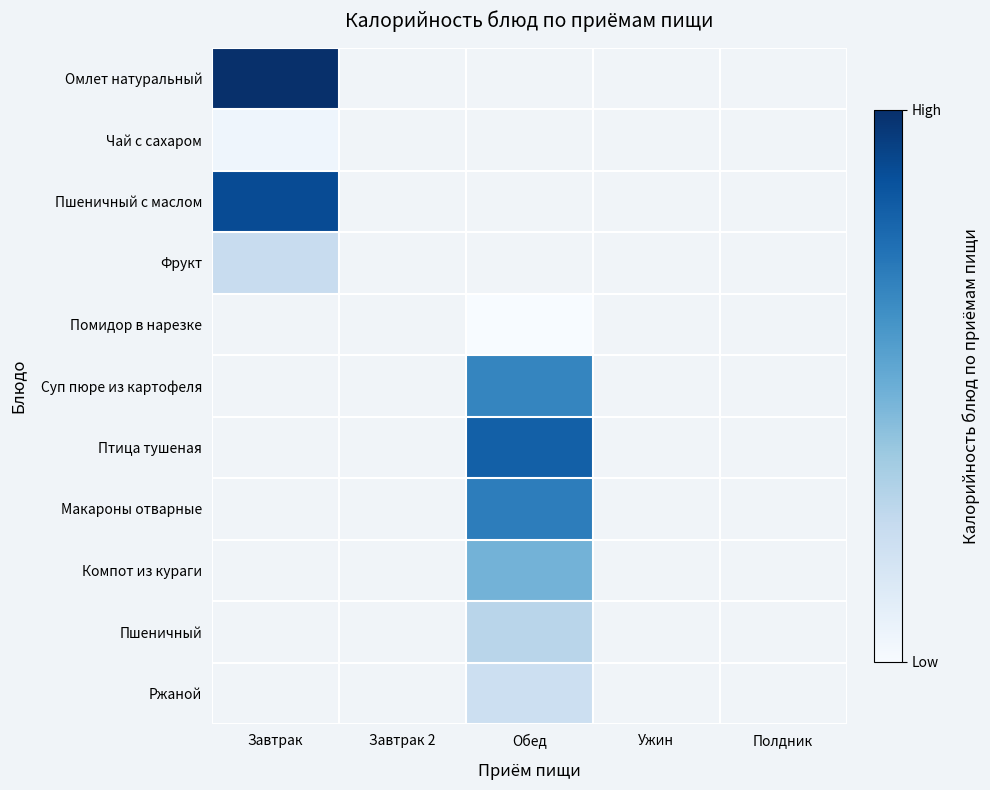

At which category does the chart reach its peak across all series?

Завтрак